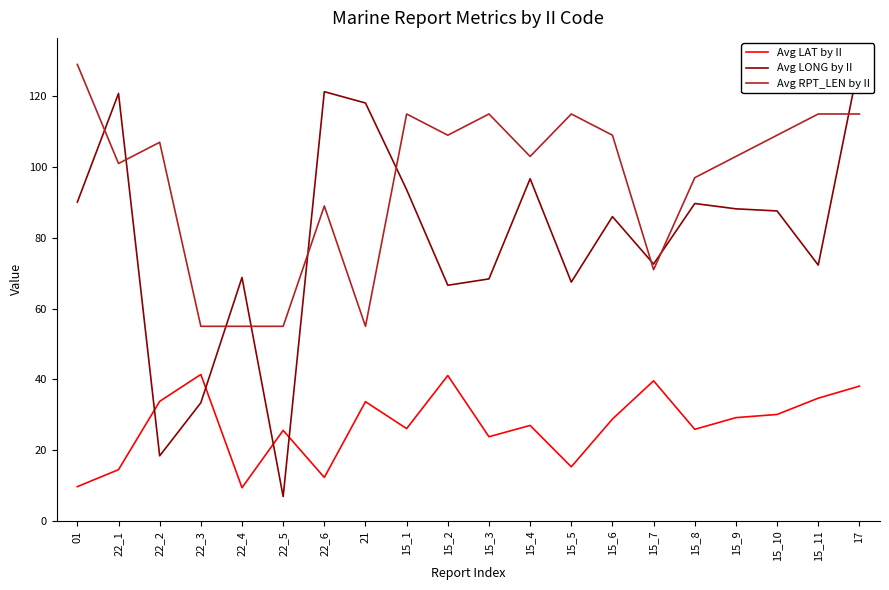

True or false: Avg LAT by II and Avg LONG by II intersect in this chart.

True